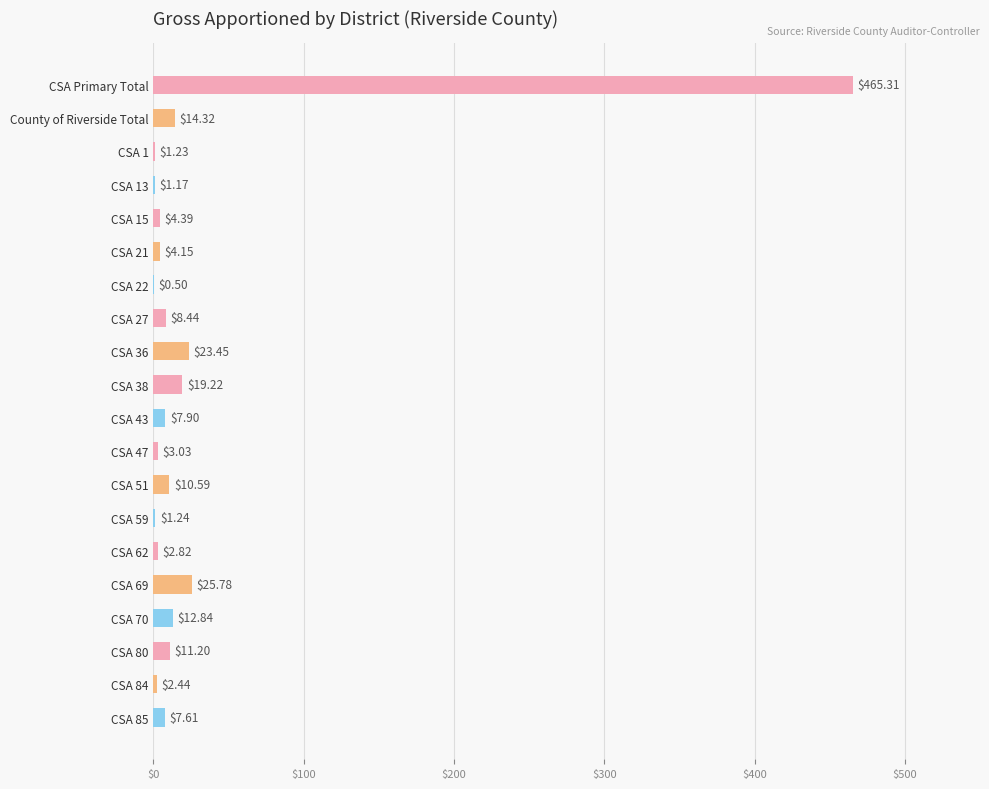

Which has a higher value, CSA 15 or CSA 22?

CSA 15